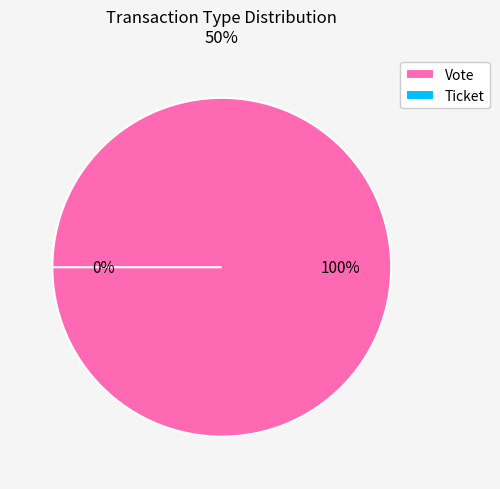

To the nearest percent, what is the difference between the largest and smallest slice percentages?

100%